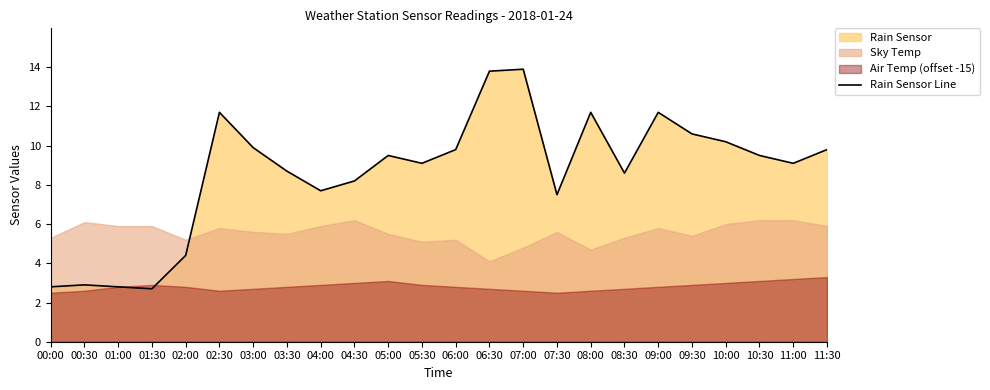

What is the average value?

8.6